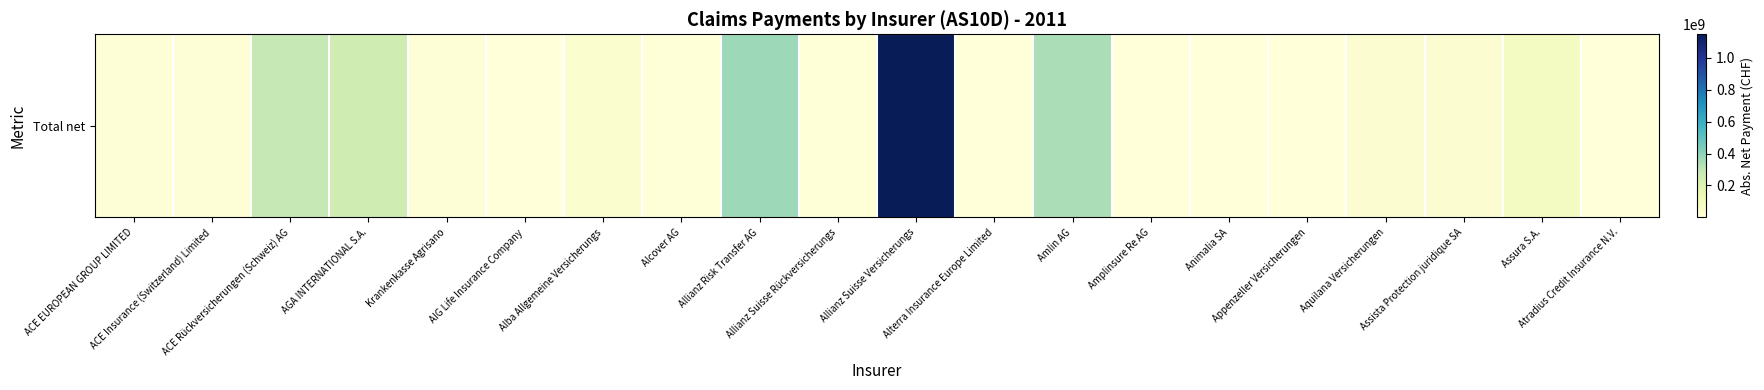

Rank the categories by value from highest to lowest.

Allianz Suisse Versicherungs, Allianz Risk Transfer AG, Amlin AG, ACE Rückversicherungen (Schweiz) AG, AGA INTERNATIONAL S.A., Assura S.A., Alba Allgemeine Versicherungs, Assista Protection juridique SA, Aquilana Versicherungen, Krankenkasse Agrisano, ACE EUROPEAN GROUP LIMITED, ACE Insurance (Switzerland) Limited, Alcover AG, Allianz Suisse Rückversicherungs, Animalia SA, Appenzeller Versicherungen, Atradius Credit Insurance N.V., Amplinsure Re AG, AIG Life Insurance Company, Alterra Insurance Europe Limited